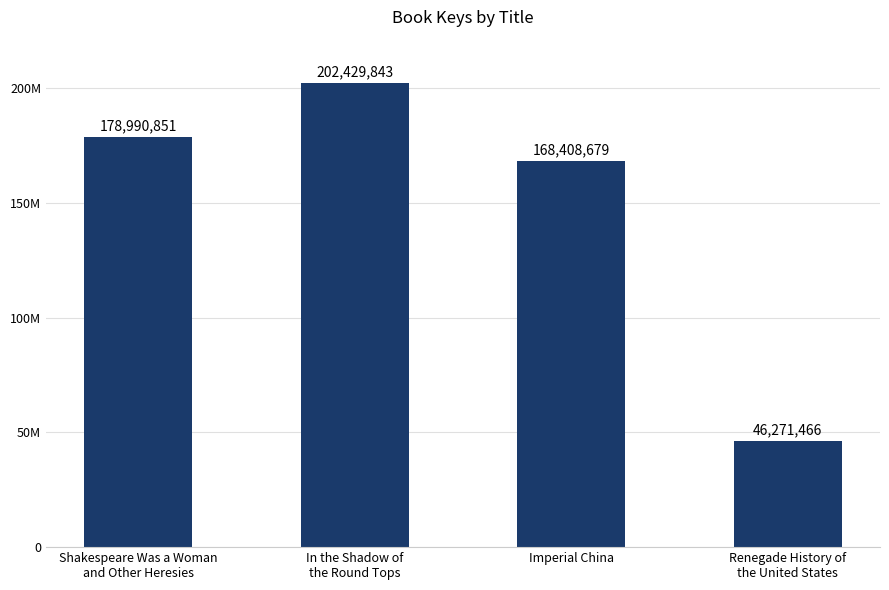

Does the chart contain any negative values?

No